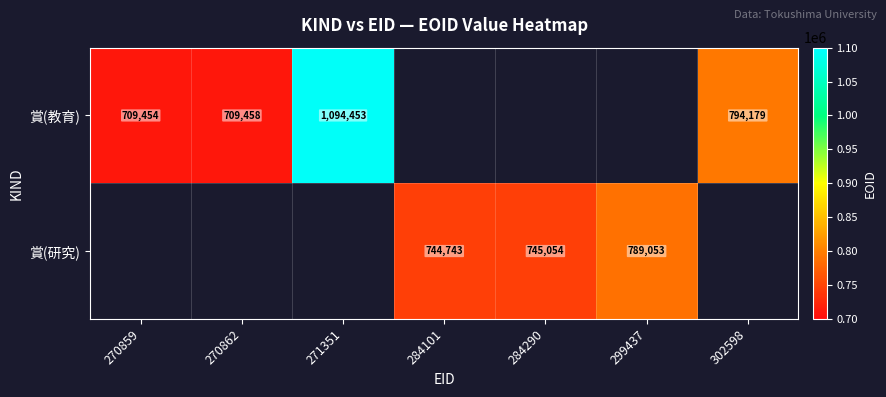

What is the sum of the 賞(教育) values at 271351 and 270859?

1803907